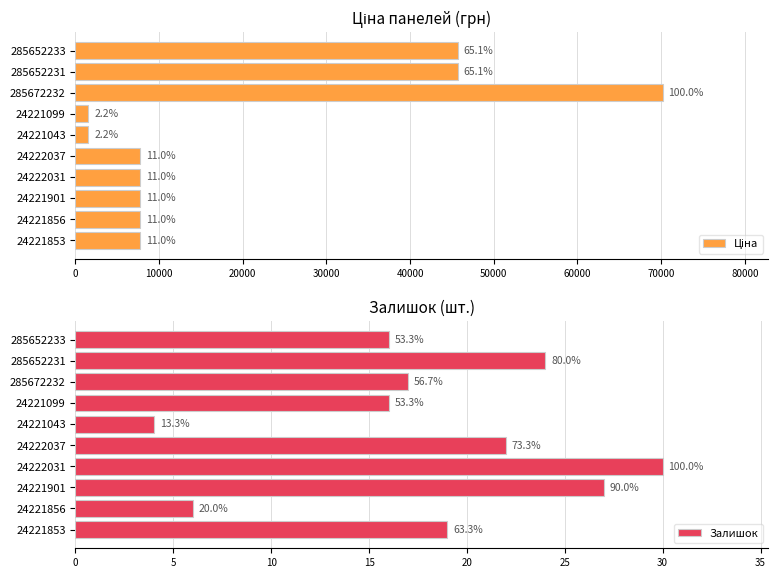

What is the highest value of the Залишок series?

30.0